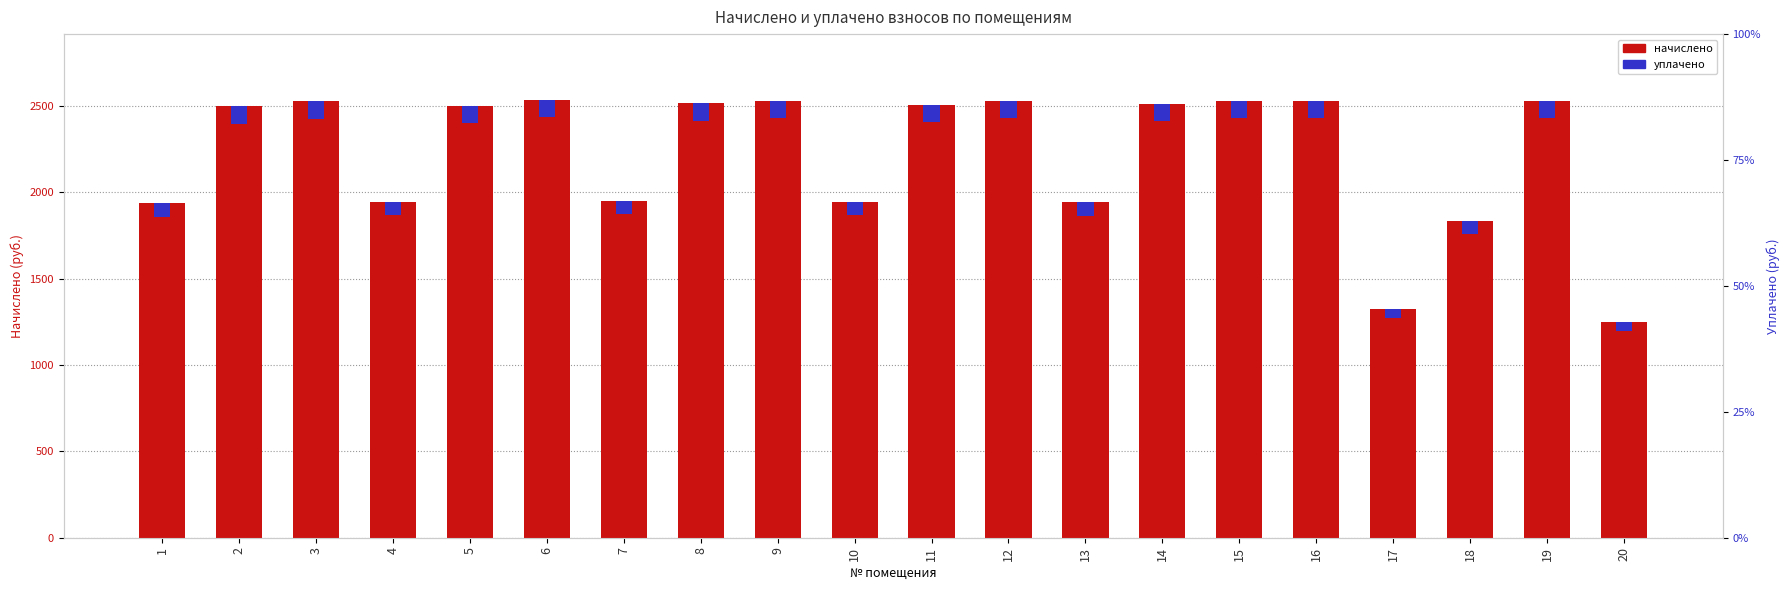

Reading left to right, transcribe all the data shown in this chart.

1934.7	2496.1	2525.0	1944.2	2501.1	2534.6	1949.6	2514.3	2527.5	1943.0	2505.2	2530.4	1942.1	2512.3	2530.0	2529.6	1323.7	1830.5	2530.0	1248.5